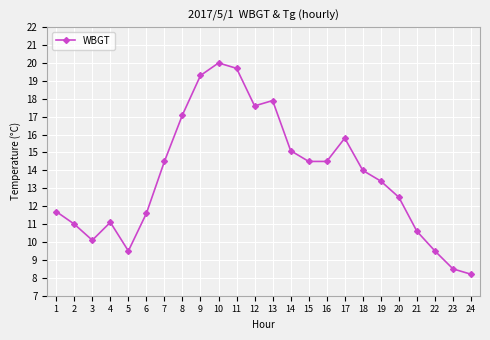

At which category does the chart reach its minimum across all series?

24